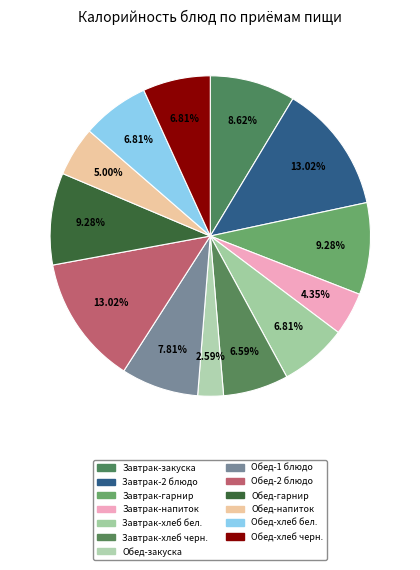

How many segments does this pie chart have?

13